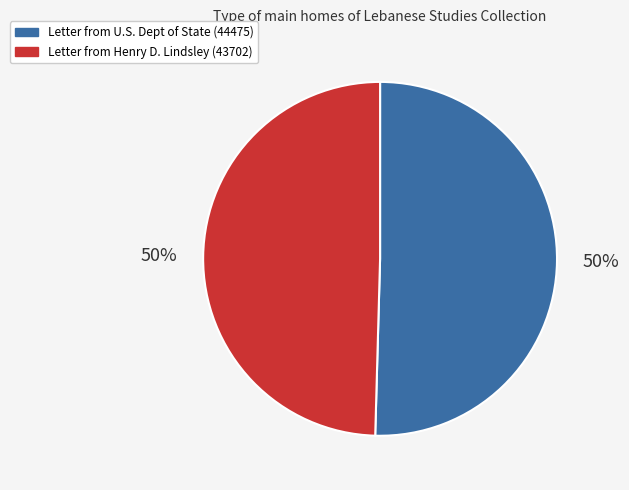

To the nearest percent, what is the average slice percentage?

50%